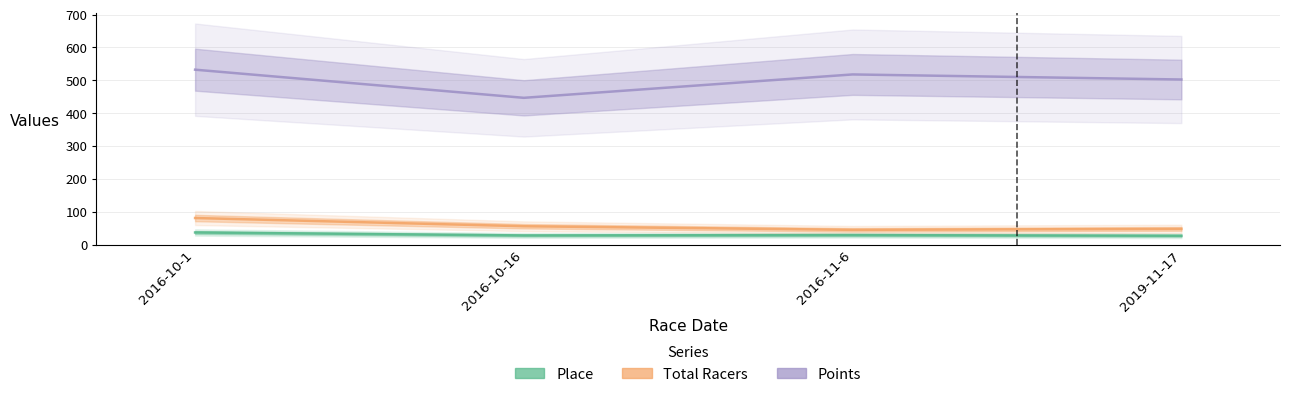

The value of Place at 2016-10-1 is 20.6. True or false?

False